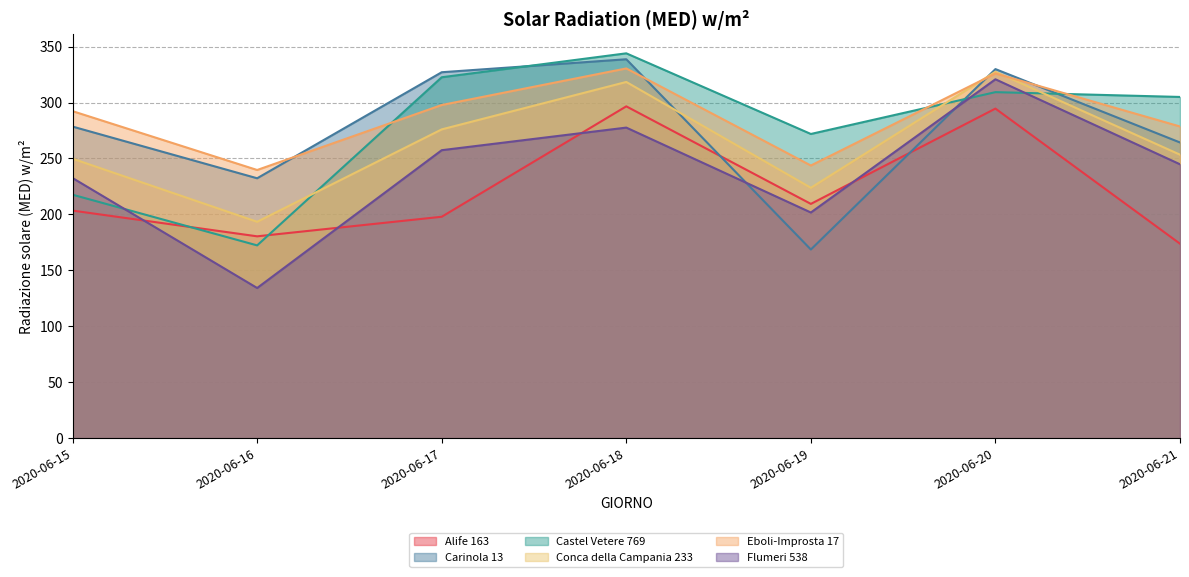

What is the smallest value displayed?

134.2